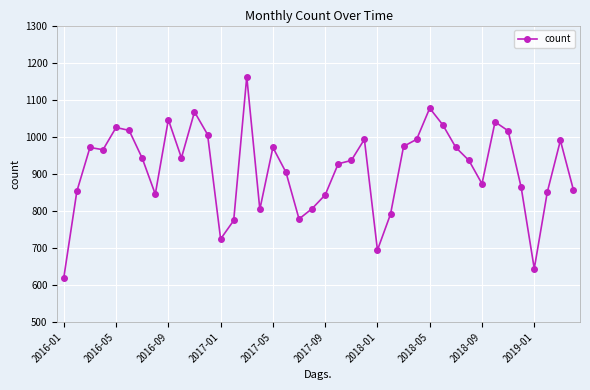

What is the difference between the second highest and second lowest values?

433